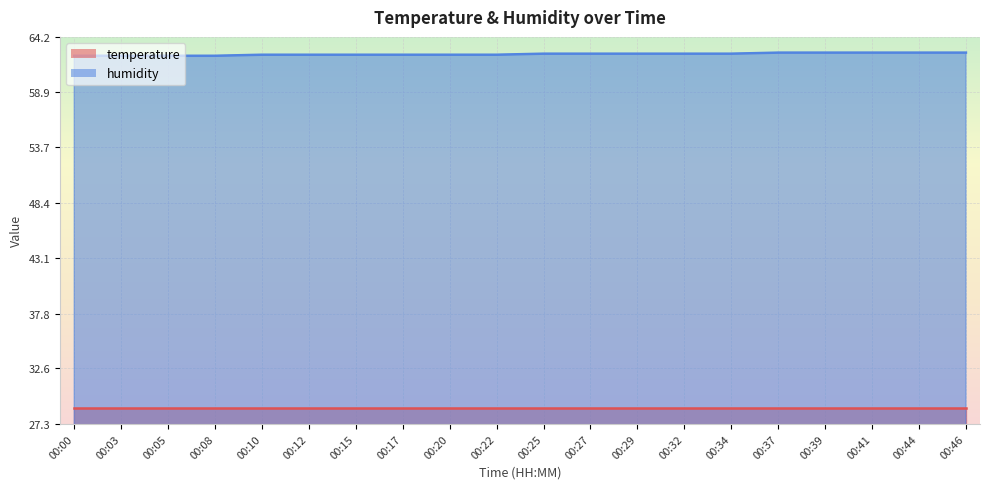

The value at 00:46 is 20.9. True or false?

False